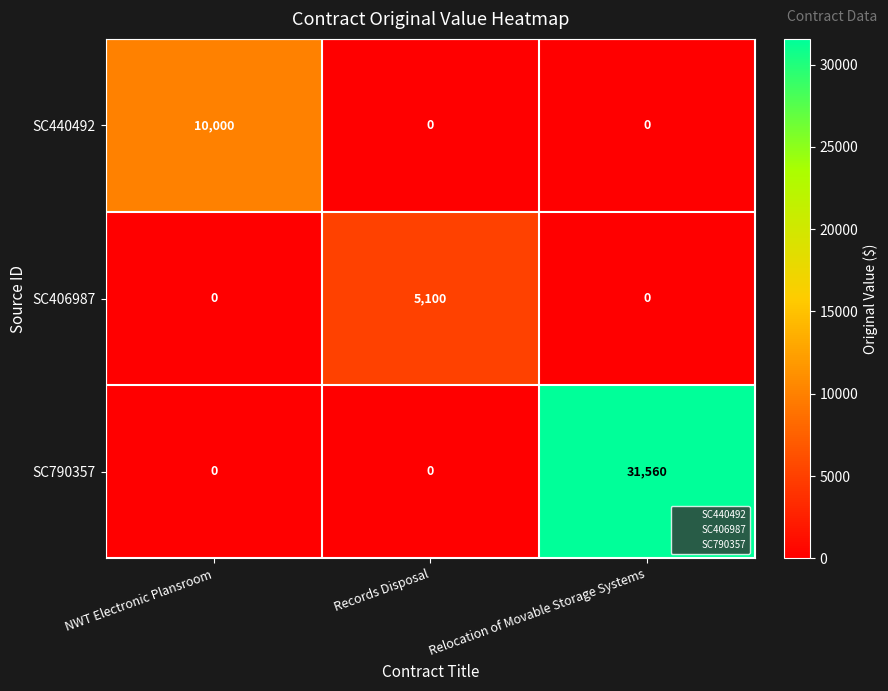

Rank the series by their average value, from highest to lowest.

SC790357, SC440492, SC406987